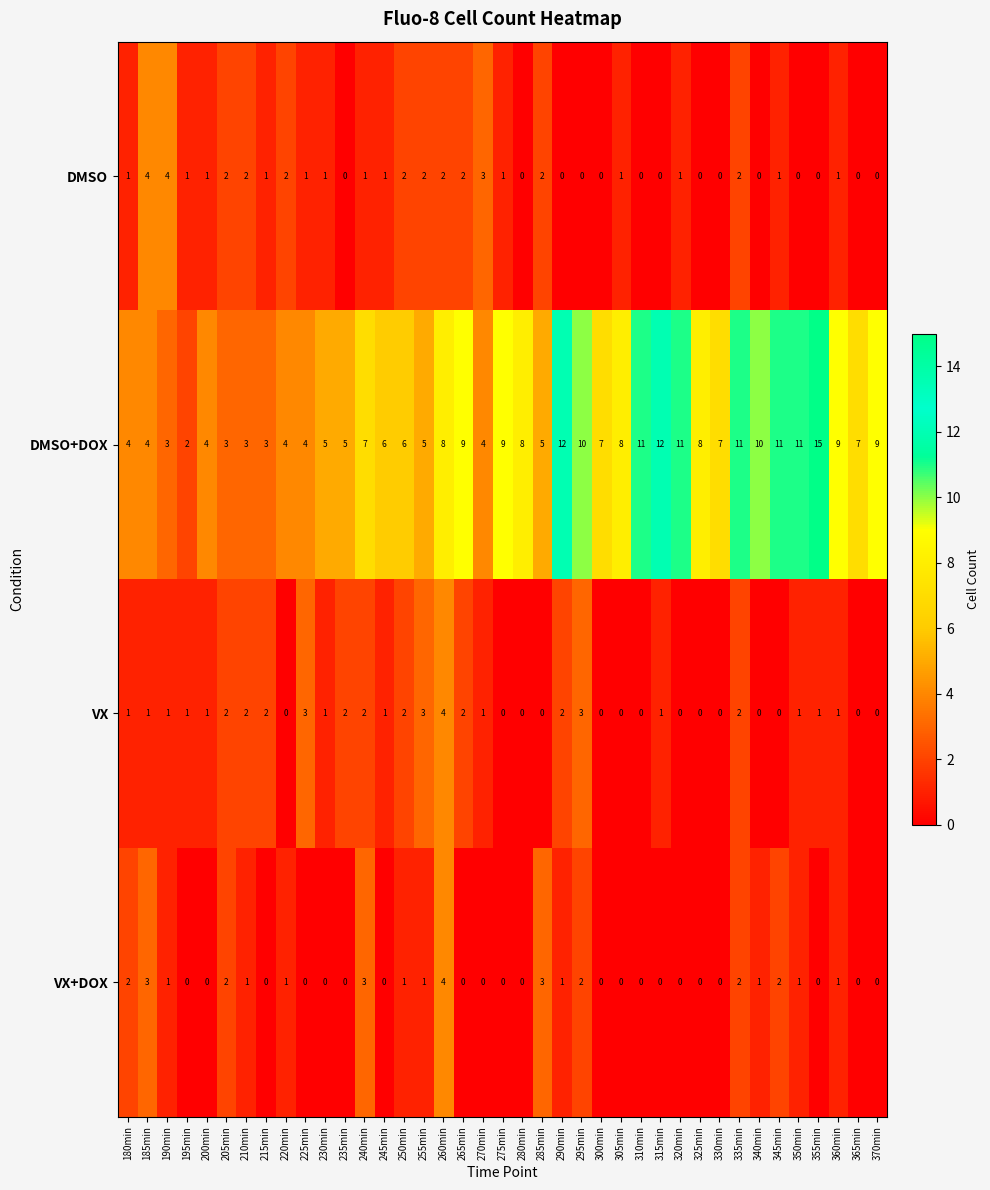

The DMSO series shows 1 at 180min. True or false?

True